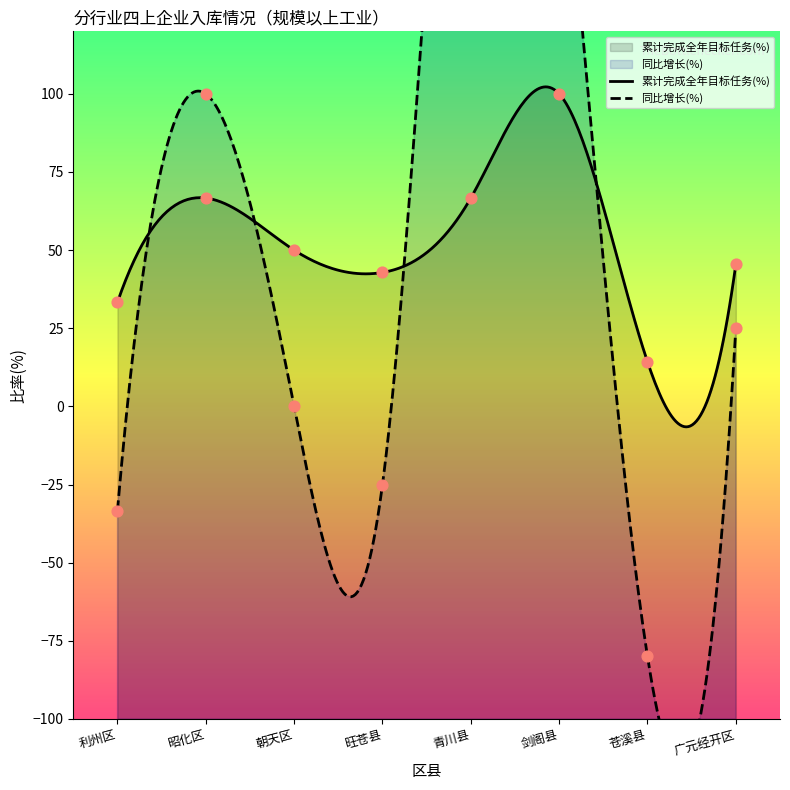

Which series has the largest Y range (max minus min)?

同比增长(%)